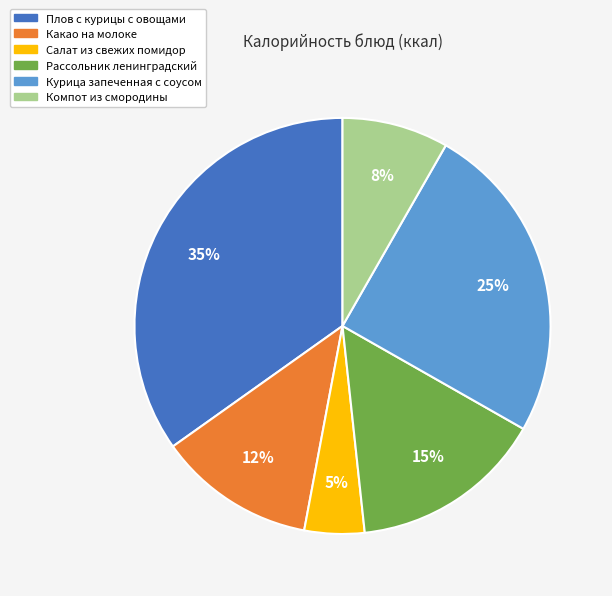

Is there a majority slice in this chart?

No